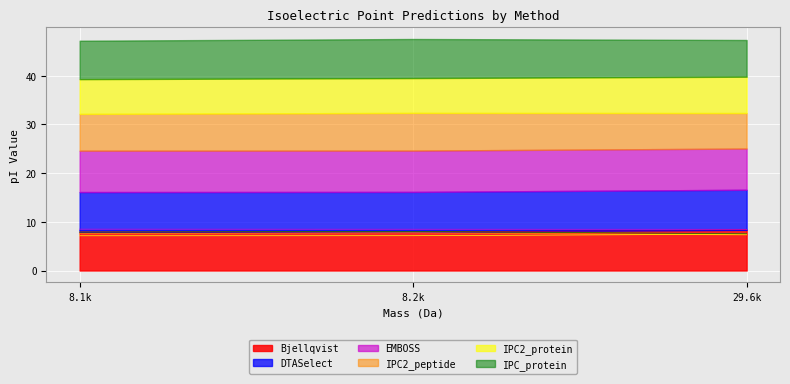

Reading left to right, transcribe all the data shown in this chart.

Bjellqvist: 7.9	7.9	8.3
DTASelect: 8.2	8.2	8.2
EMBOSS: 8.5	8.5	8.5
IPC2_peptide: 7.6	7.7	7.3
IPC2_protein: 7.1	7.1	7.5
IPC_protein: 7.9	8.0	7.5